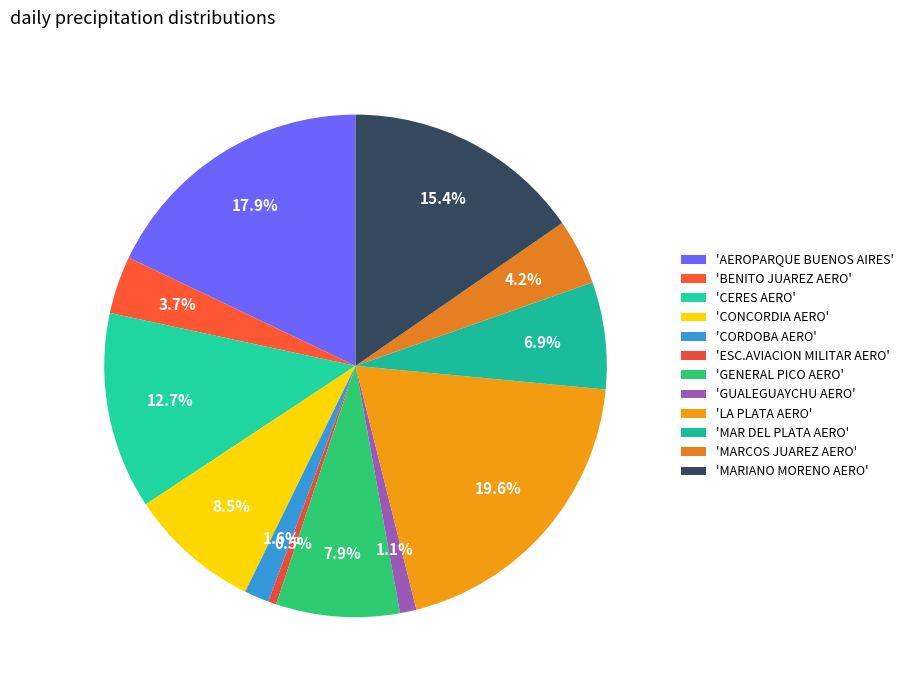

Is there a majority slice in this chart?

No